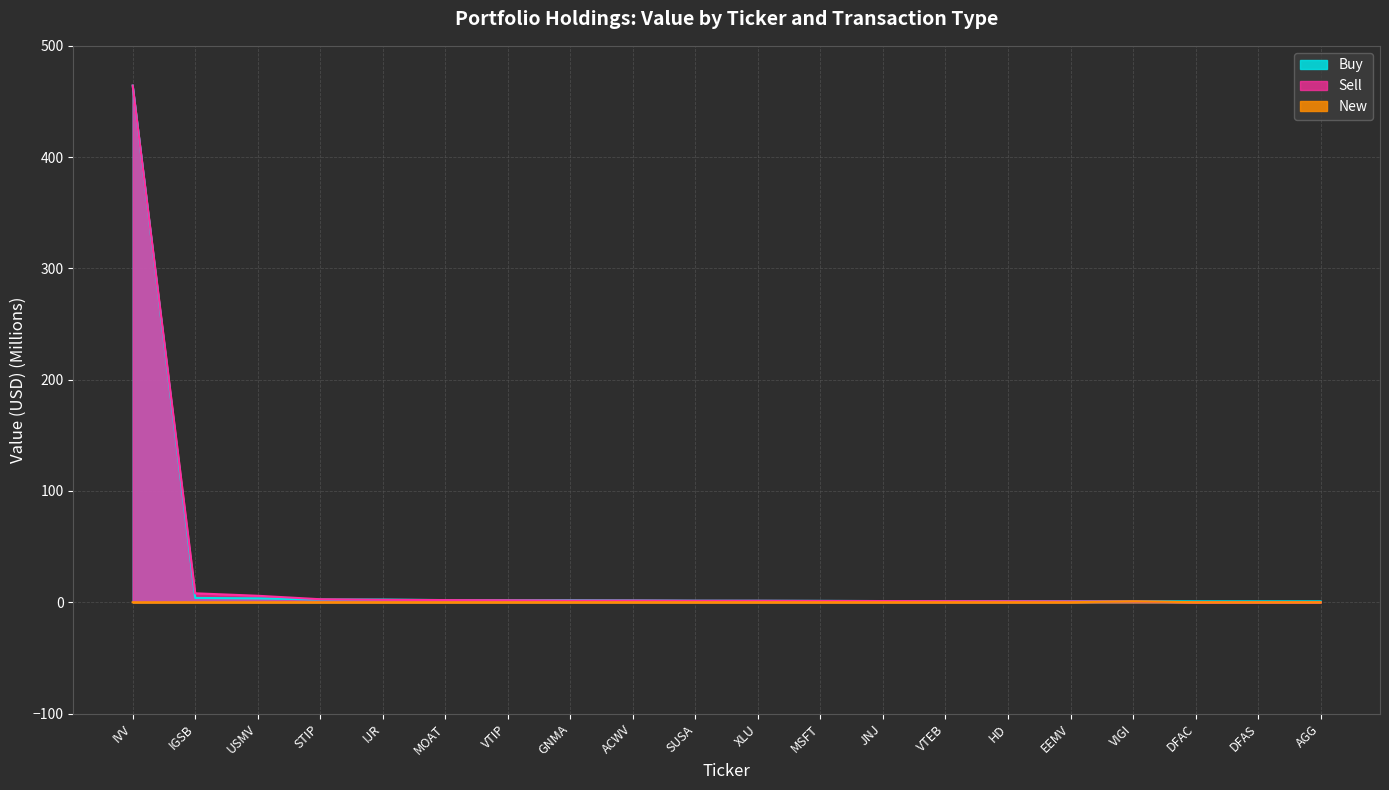

Reading left to right, list all the values displayed in this chart.

Buy: IVV=464.3	IGSB=3.9	USMV=3.5	STIP=2.5	IJR=2.4	MOAT=1.9	VTIP=1.9	GNMA=1.9	ACWV=1.7	SUSA=1.4	XLU=1.4	MSFT=1.2	JNJ=1.1	VTEB=1.0	HD=1.0	EEMV=0.9	VIGI=0.9	DFAC=0.8	DFAS=0.8	AGG=0.8
Sell: IVV=464.3	IGSB=8.0	USMV=5.8	STIP=2.7	IJR=2.2	MOAT=1.9	VTIP=1.7	GNMA=1.5	ACWV=1.5	SUSA=1.3	XLU=1.3	MSFT=1.2	JNJ=1.1	VTEB=1.0	HD=0.9	EEMV=0.8	VIGI=0.7	DFAC=0.0	DFAS=0.0	AGG=0.0
New: IVV=0.0	IGSB=0.0	USMV=0.0	STIP=0.0	IJR=0.0	MOAT=0.0	VTIP=0.0	GNMA=0.0	ACWV=0.0	SUSA=0.0	XLU=0.0	MSFT=0.0	JNJ=0.0	VTEB=0.0	HD=0.0	EEMV=0.0	VIGI=0.9	DFAC=0.0	DFAS=0.0	AGG=0.0